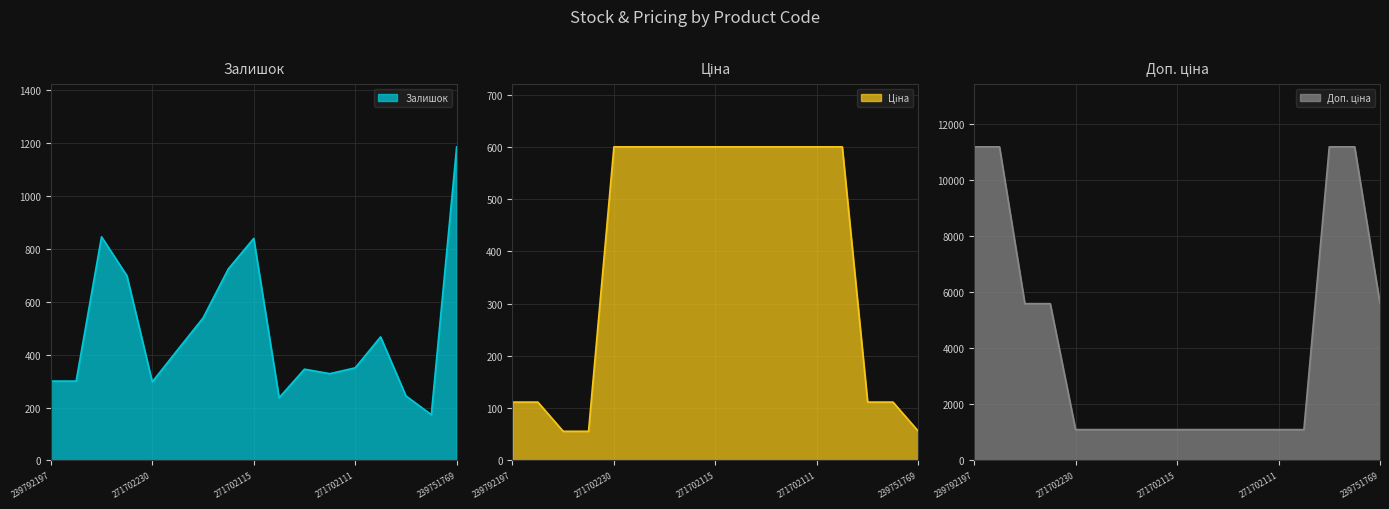

What is the label of the 11th point from the right?

271702117